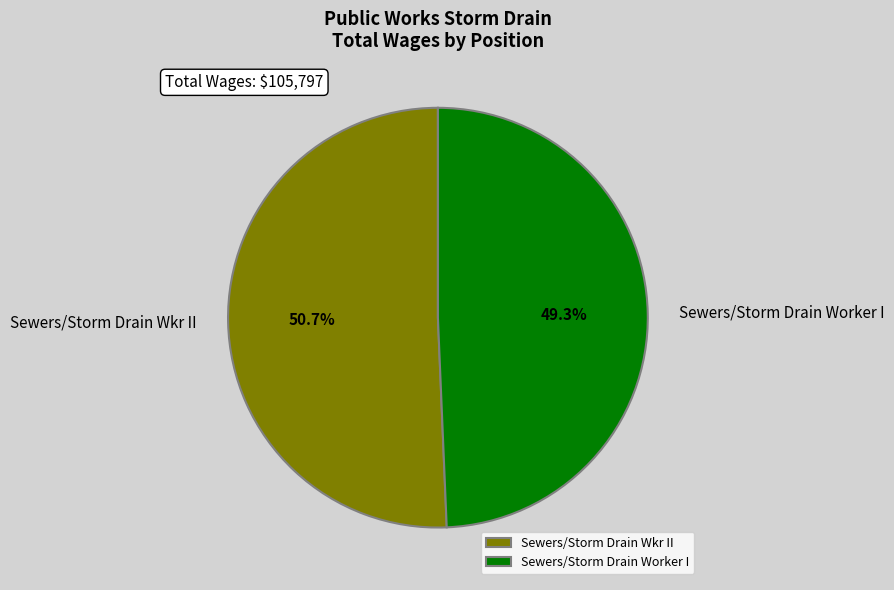

The Sewers/Storm Drain Wkr II slice represents 51% of the pie. True or false?

True